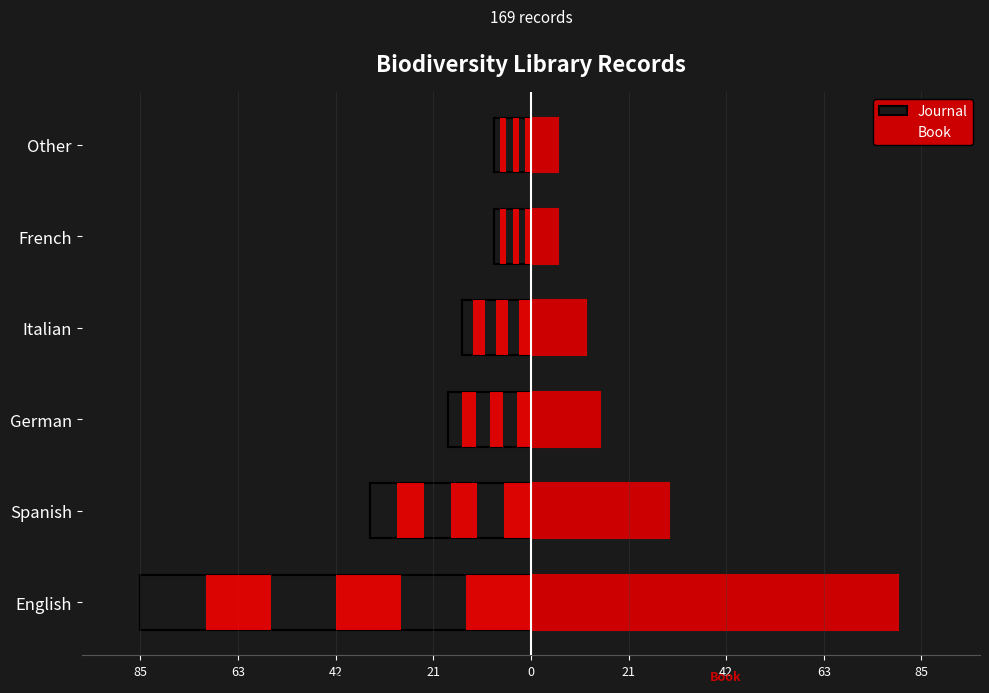

Which has a higher value, Other or French?

Other